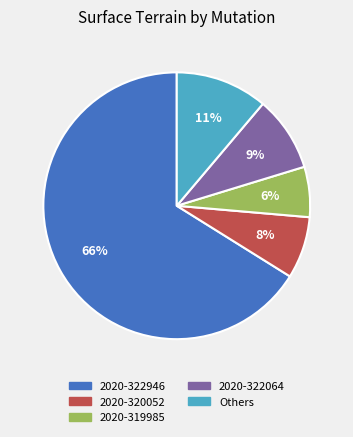

Is there any slice that represents more than half of the pie?

Yes